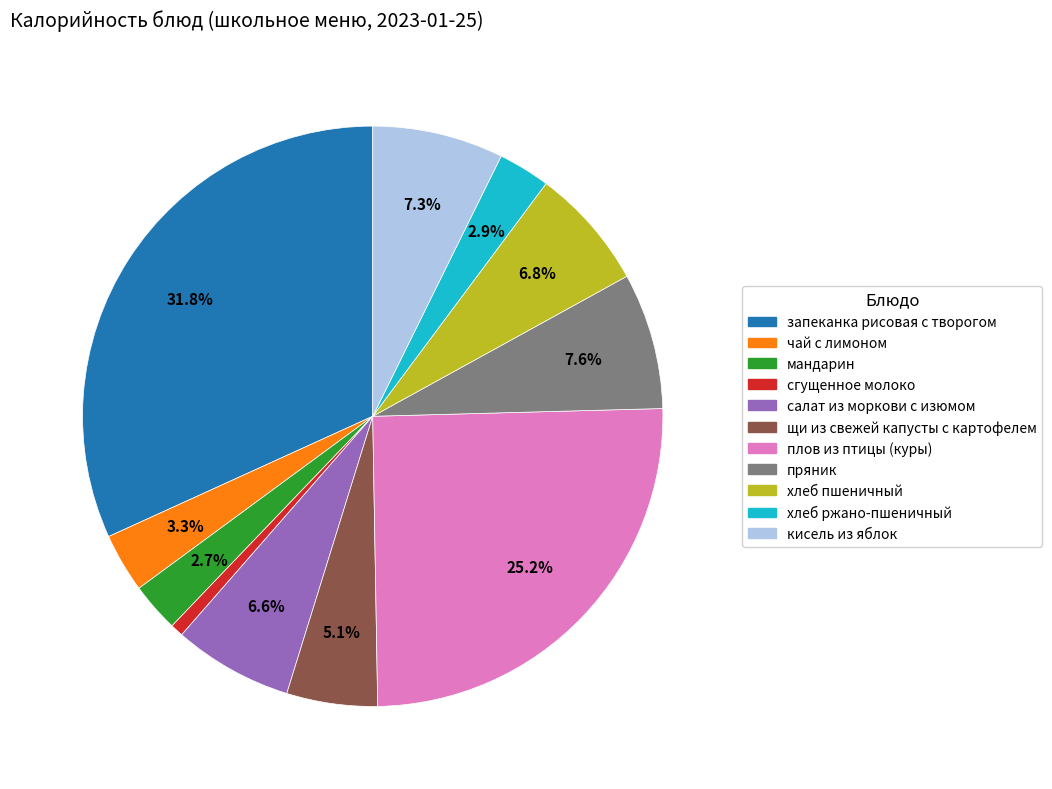

To the nearest percent, what portion does чай с лимоном represent?

3%